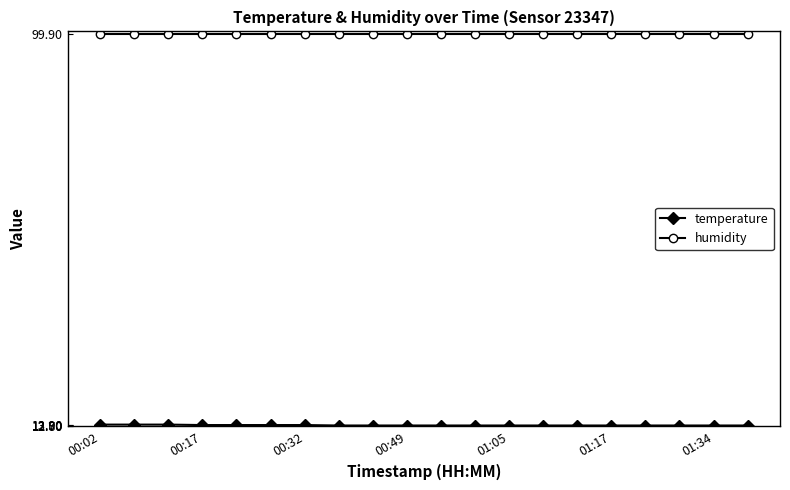

What is the maximum value for humidity?

99.9